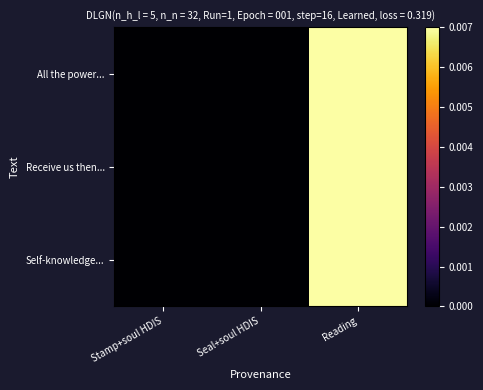

At which category is the sum across all series the highest?

Reading